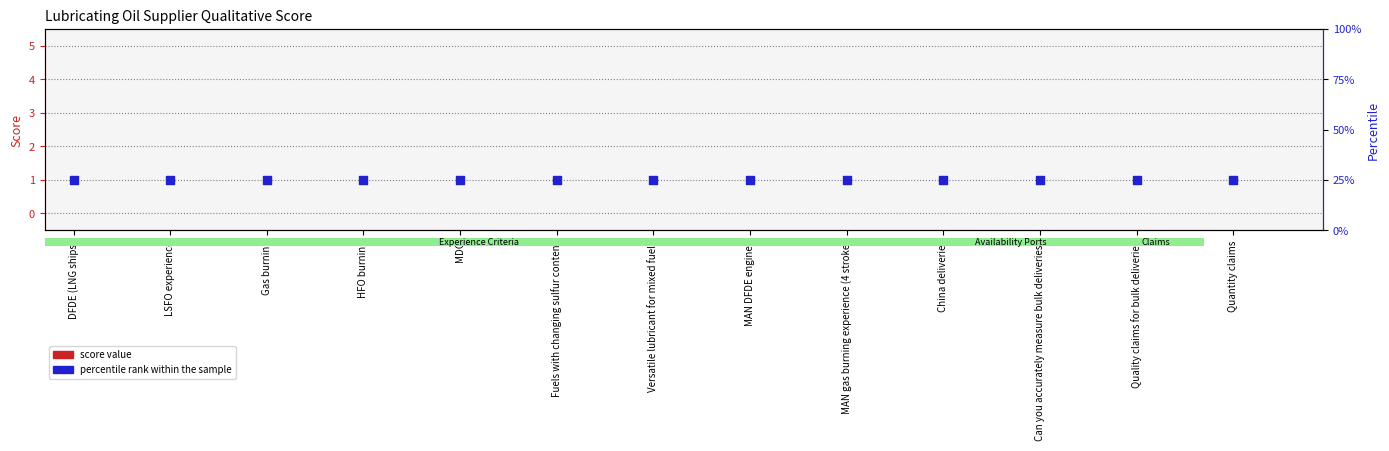

Which series has the largest total across all categories?

percentile rank within the sample